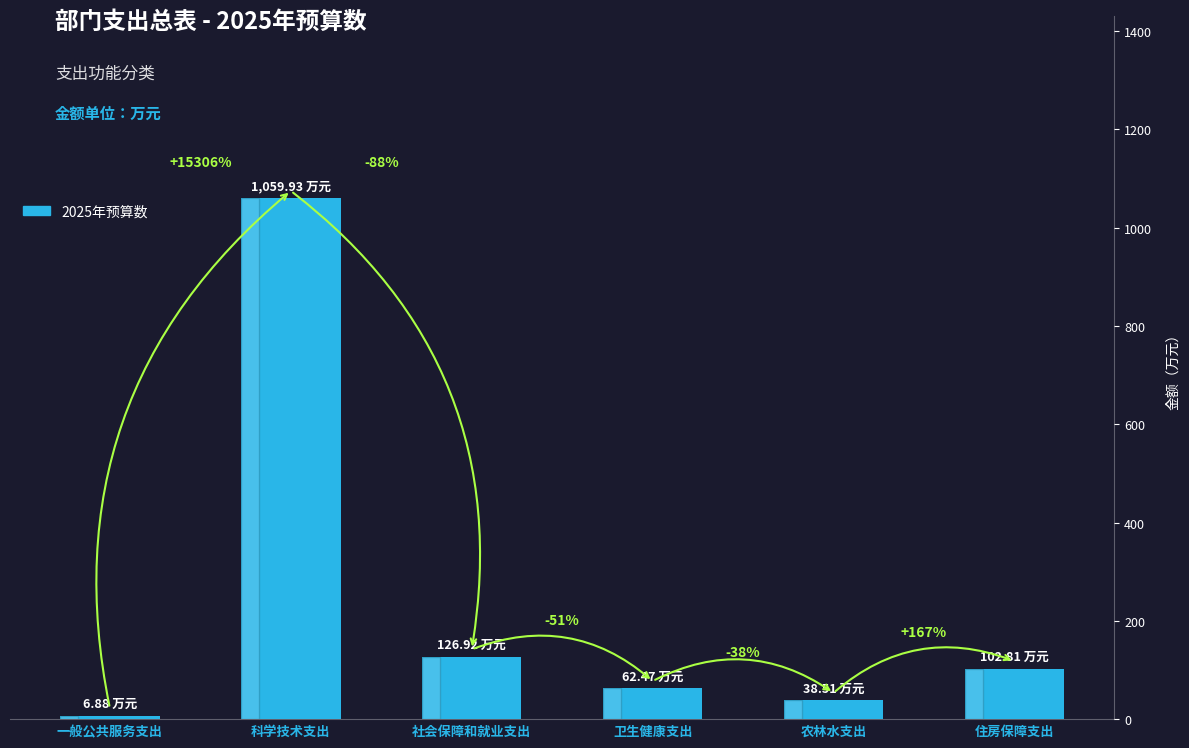

What is the sum of all values?

1397.5